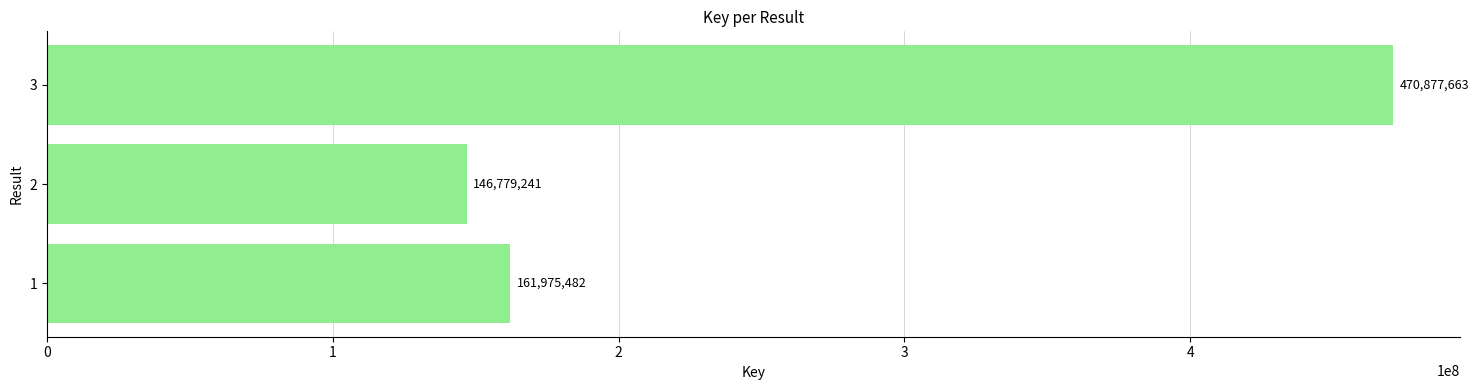

At which category does the chart reach its peak across all series?

3